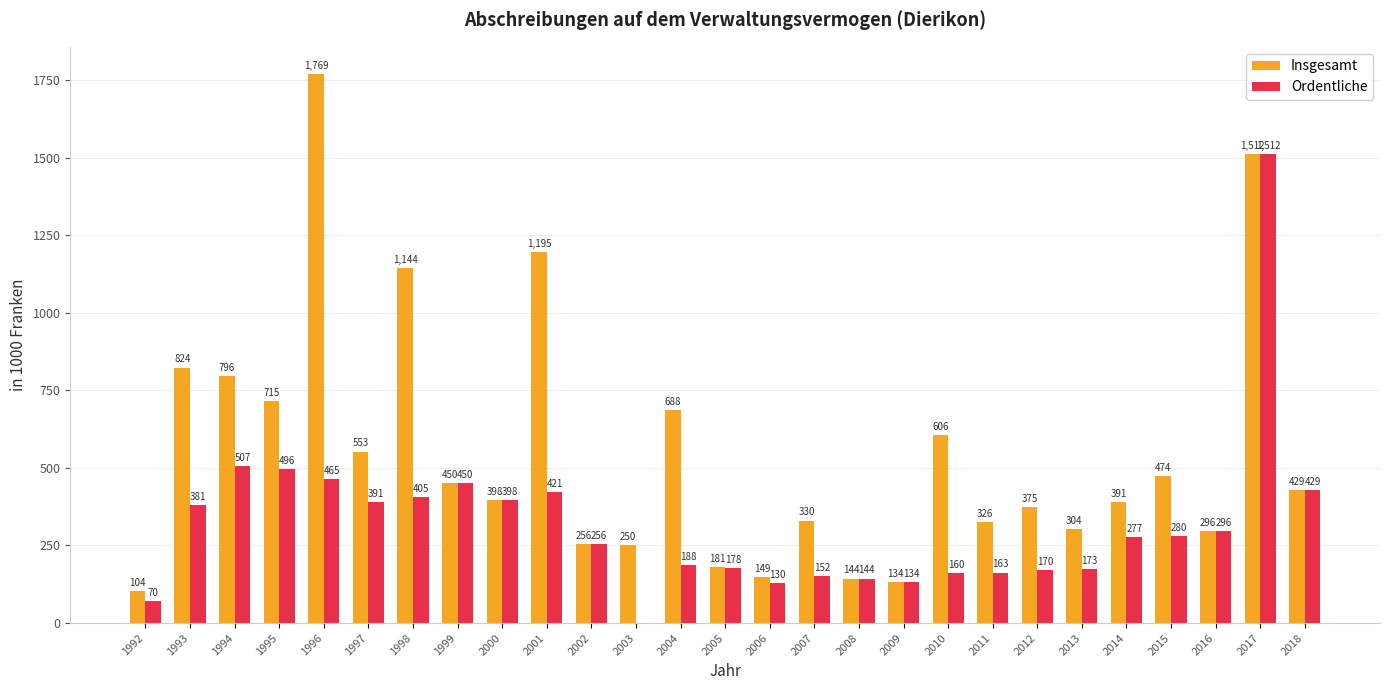

What is the maximum value shown in the chart?

1768.8